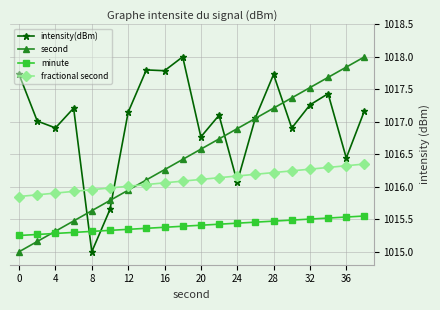

Which series has the largest total across all categories?

intensity(dBm)